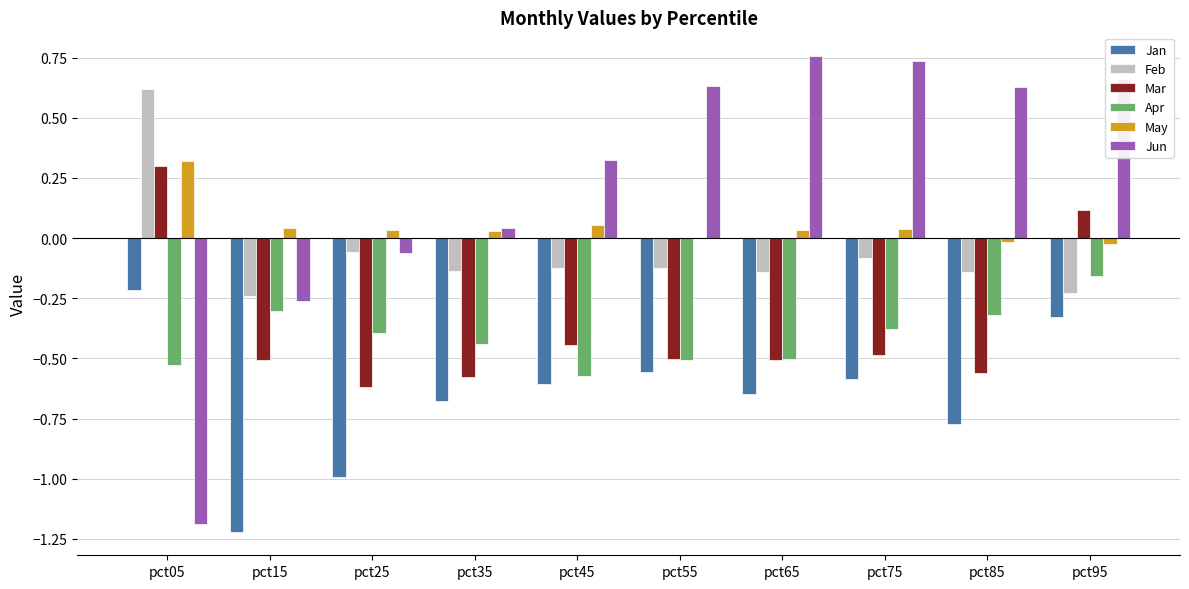

Which series has the largest total across all categories?

Jun